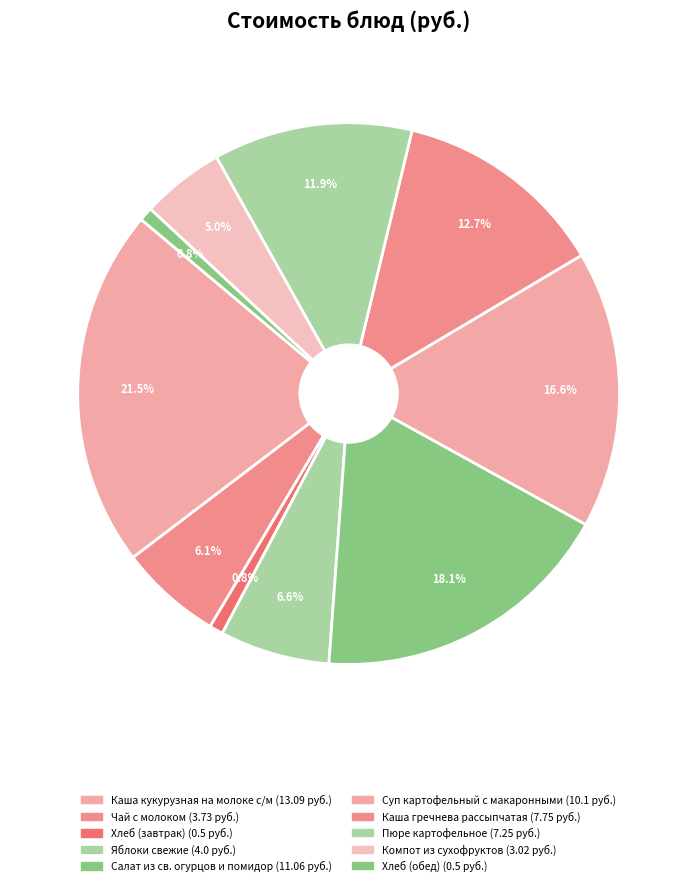

Is there any slice that represents more than half of the pie?

No